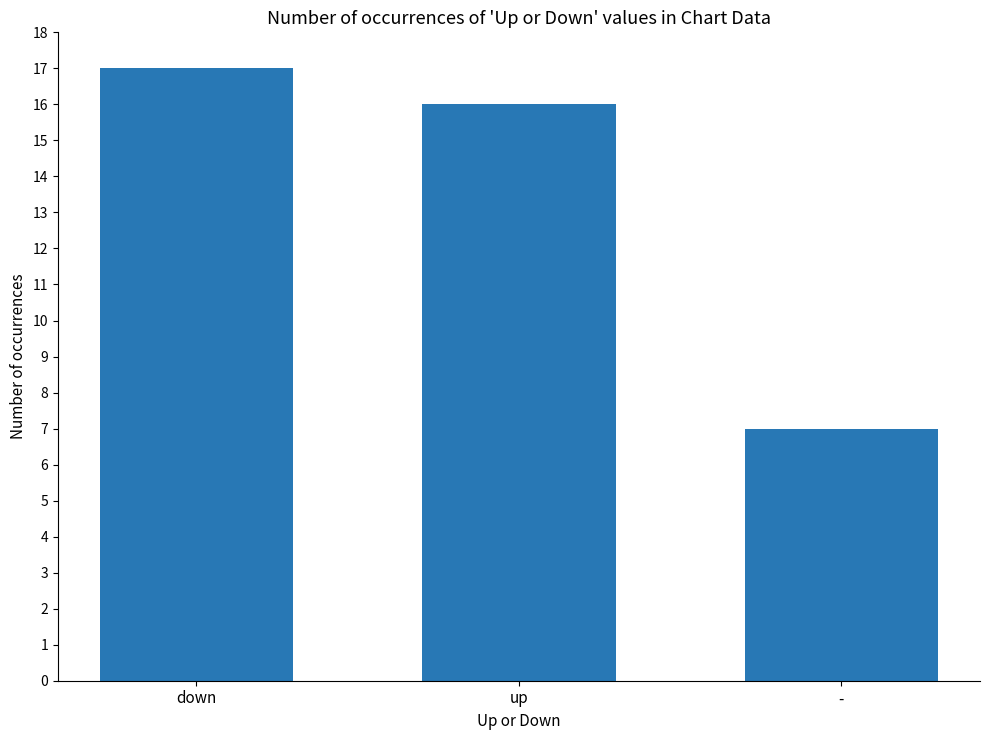

What is the smallest value displayed?

7